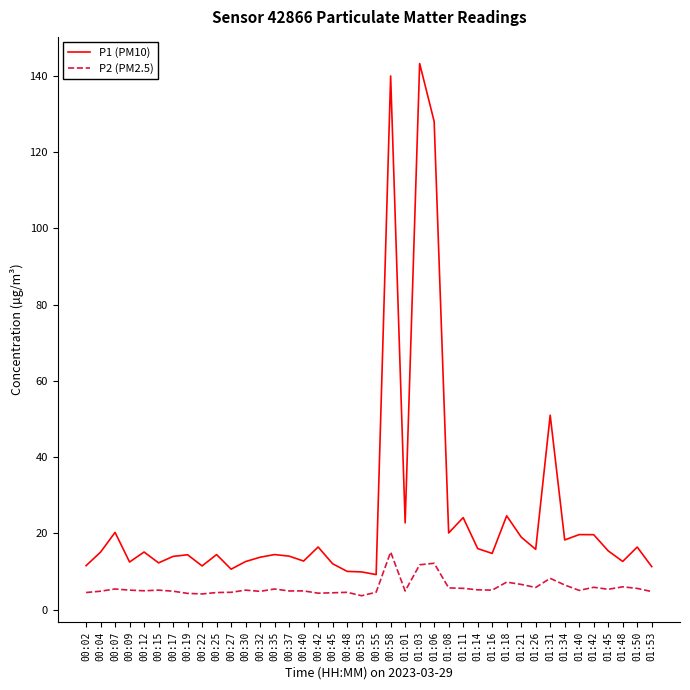

At which category does P1 (PM10) reach its first local peak?

00:07